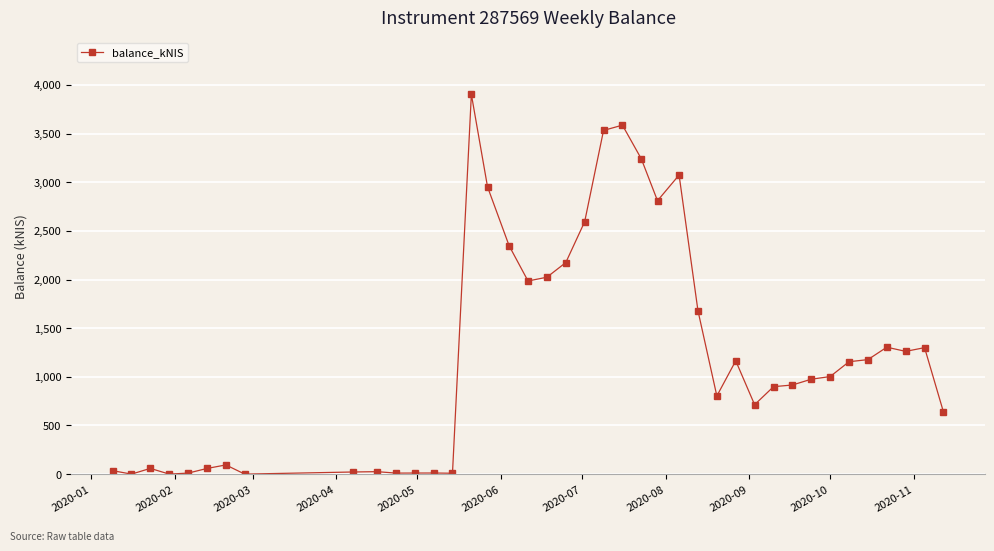

How many data points are less than 1002?

20